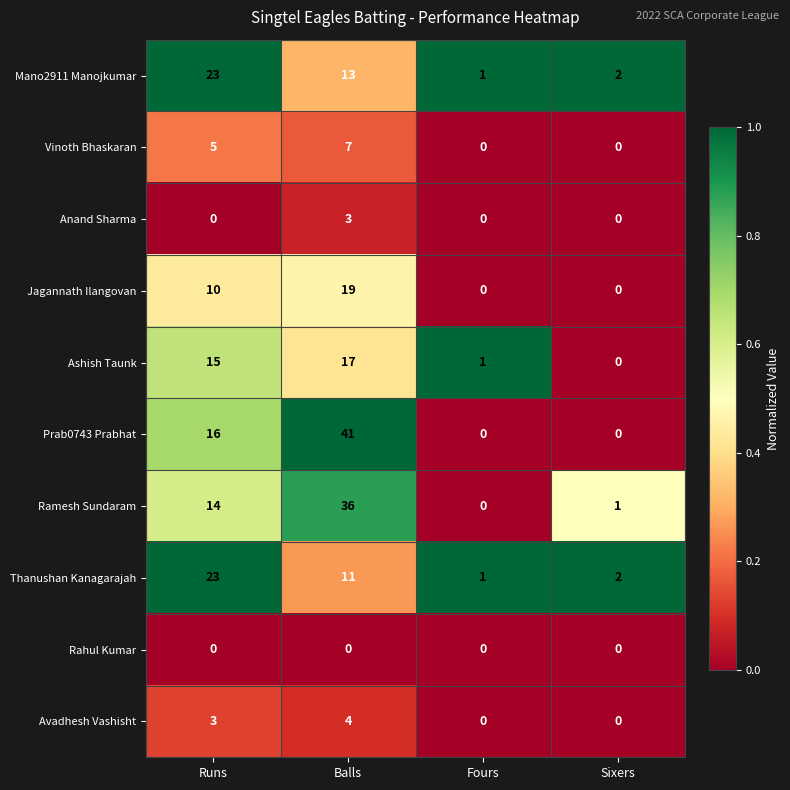

Where is Prab0743 Prabhat nearest to the value 20?

Runs